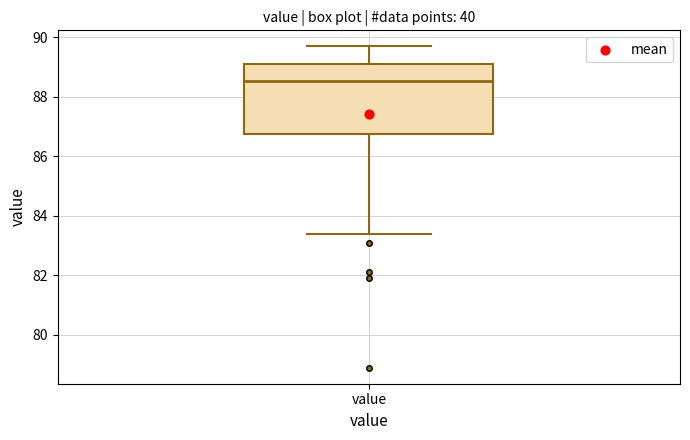

Read this box plot against the y-axis: the position of the median line, the range covered by the box, and the ends of both whiskers. The values are not printed on the chart, so give them approximately, as read against the axis.

median 88.6, box 86.8 to 89.2, whiskers 83.4 to 89.8